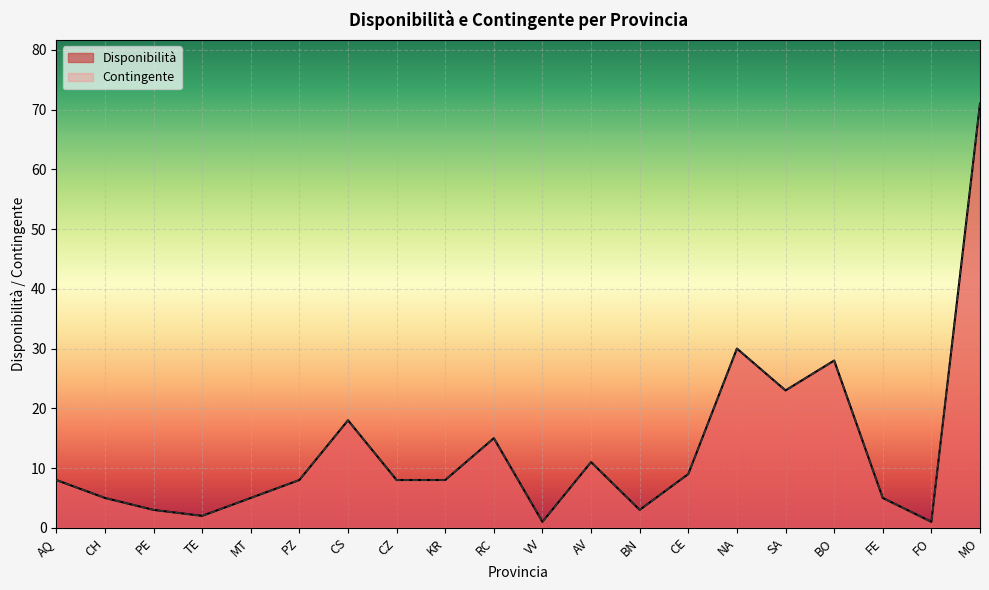

Where does the data first go above 8?

CS